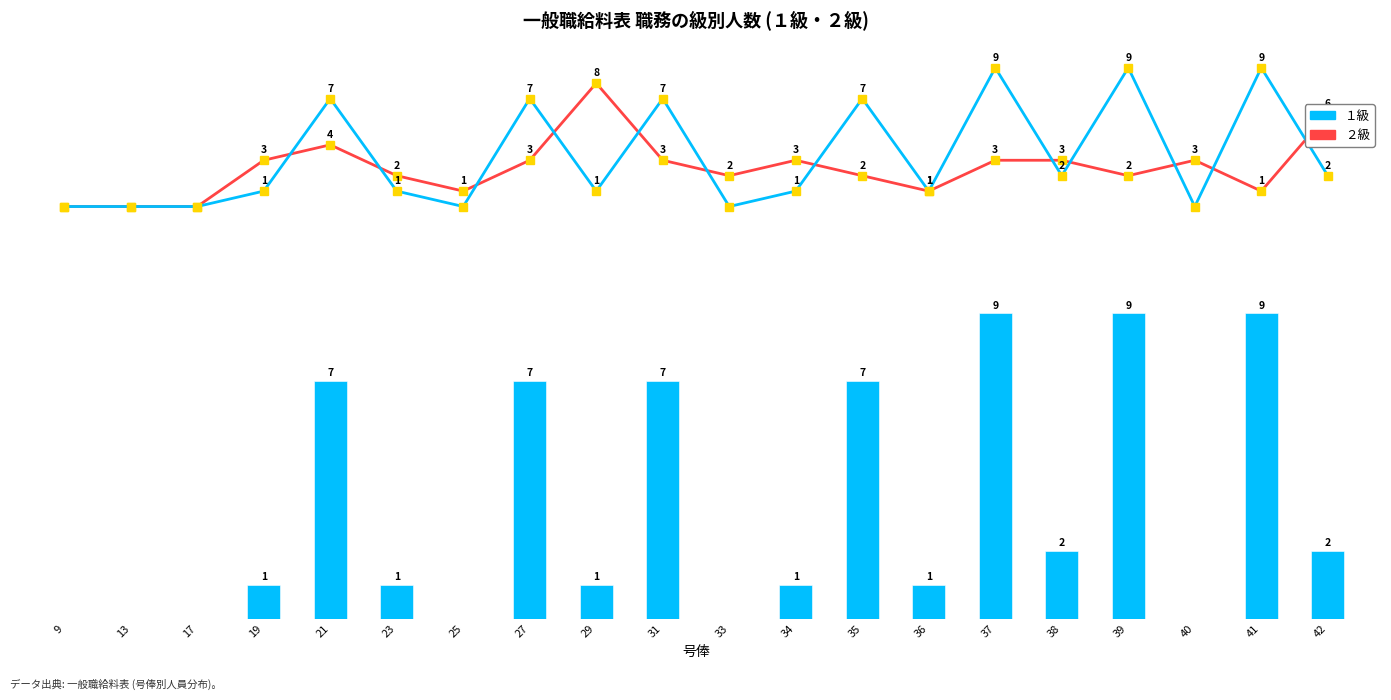

Does the chart contain stacked bars?

No